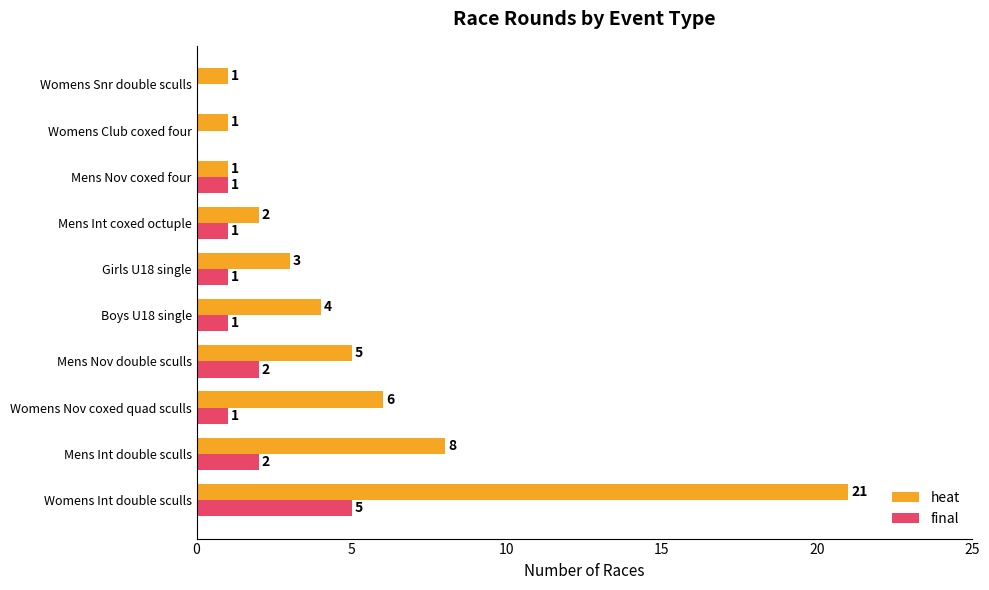

What is the approximate value of heat at Boys U18 single, to the nearest 5?

5